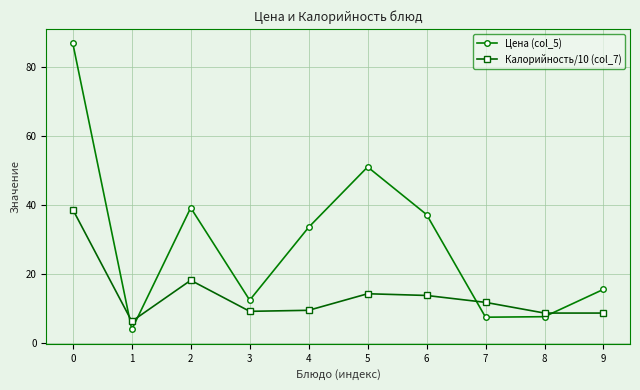

What is the minimum value shown in the chart?

3.9